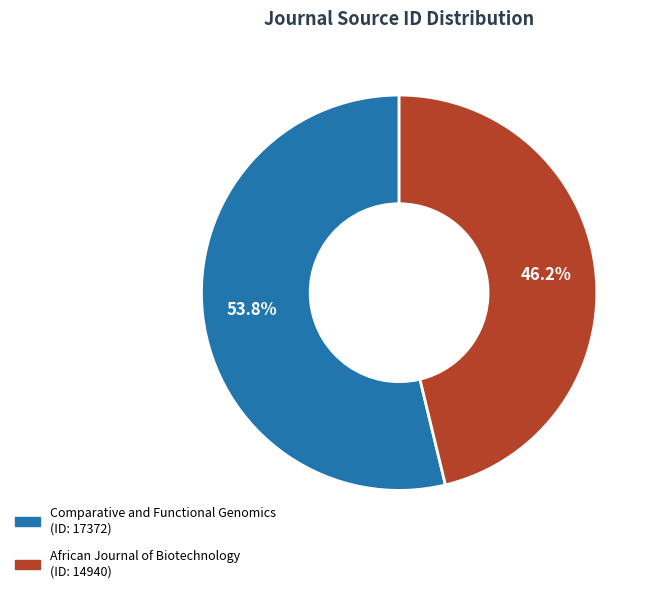

True or false: African Journal of Biotechnology accounts for 46% of the total.

True